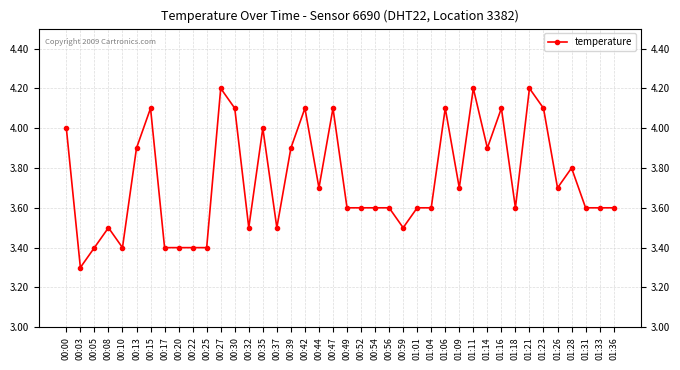

What is the label of the 2nd point from the right?

01:33